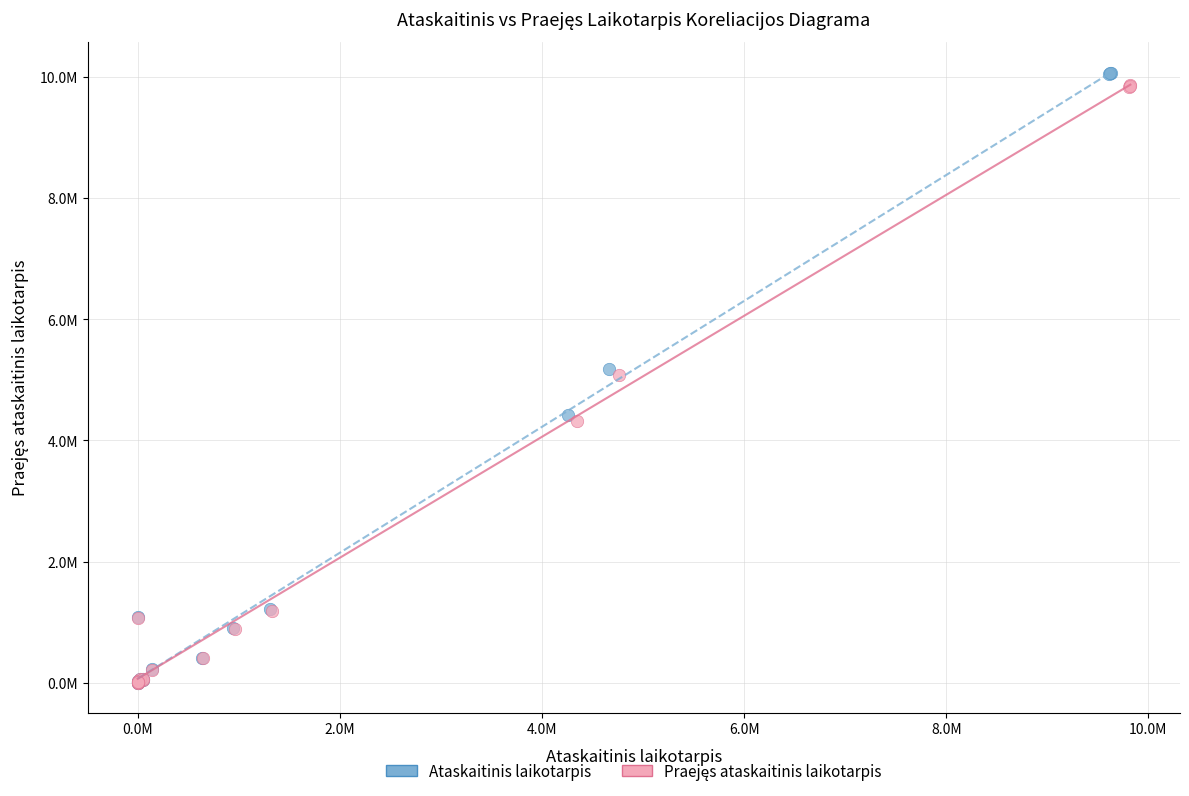

Which series has the largest Y range (max minus min)?

Ataskaitinis laikotarpis